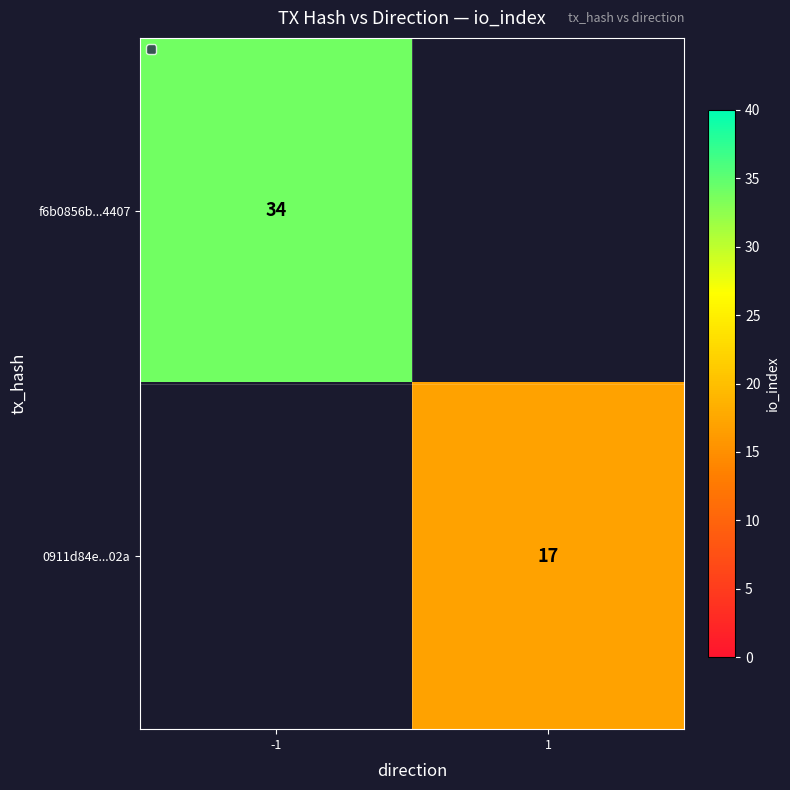

Which label corresponds to the largest value in the chart?

-1